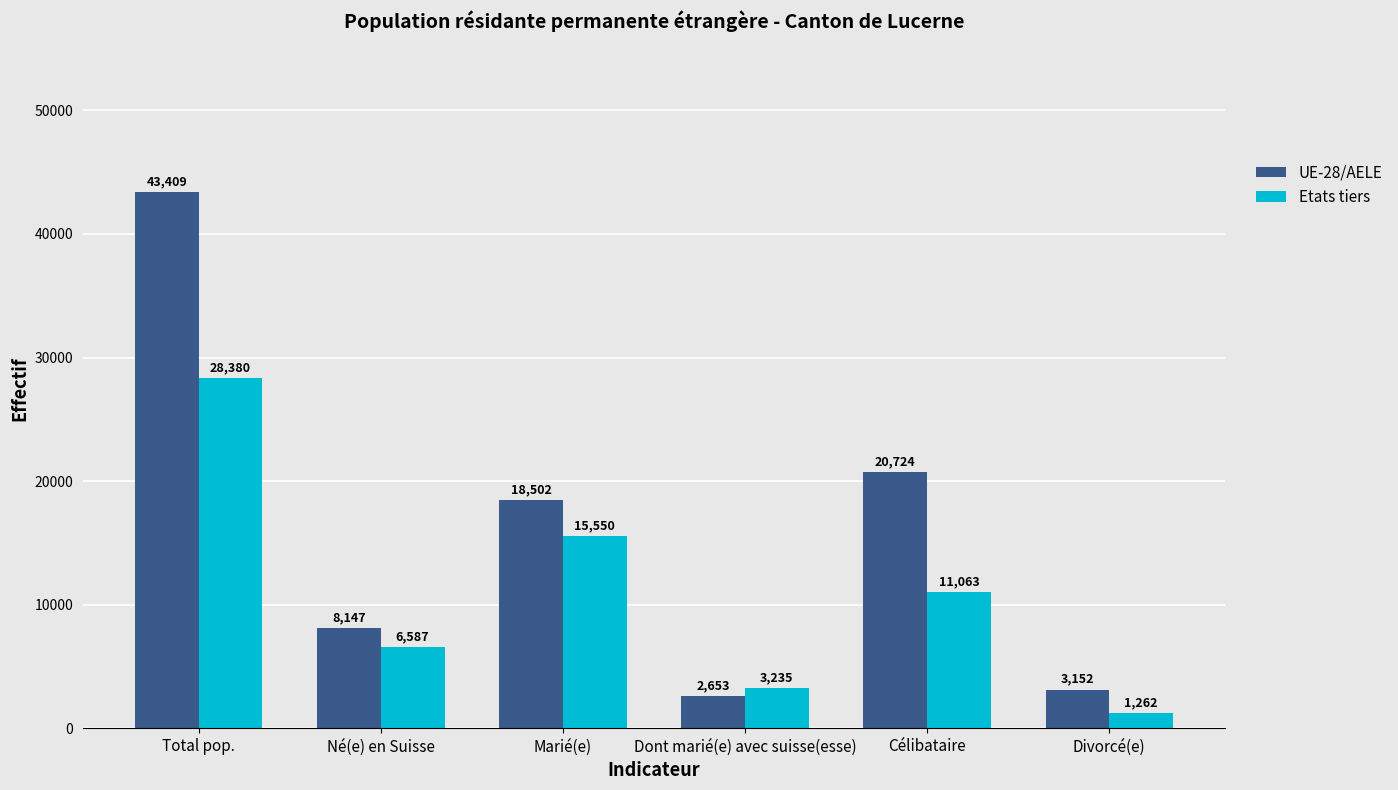

What is the sum of the UE-28/AELE values at Marié(e) and Dont marié(e) avec suisse(esse)?

21155